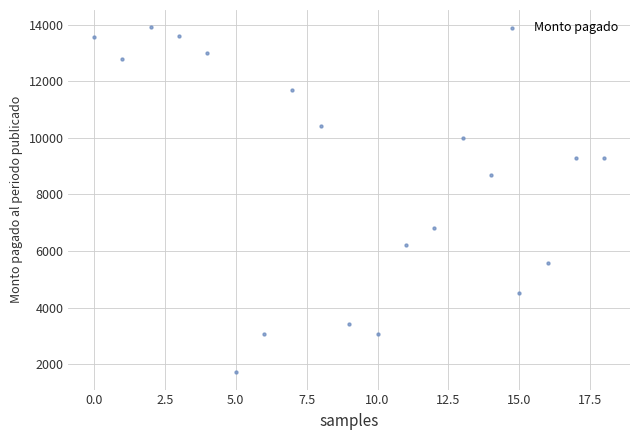

What is the range of Y values (max minus min)?

12214.8